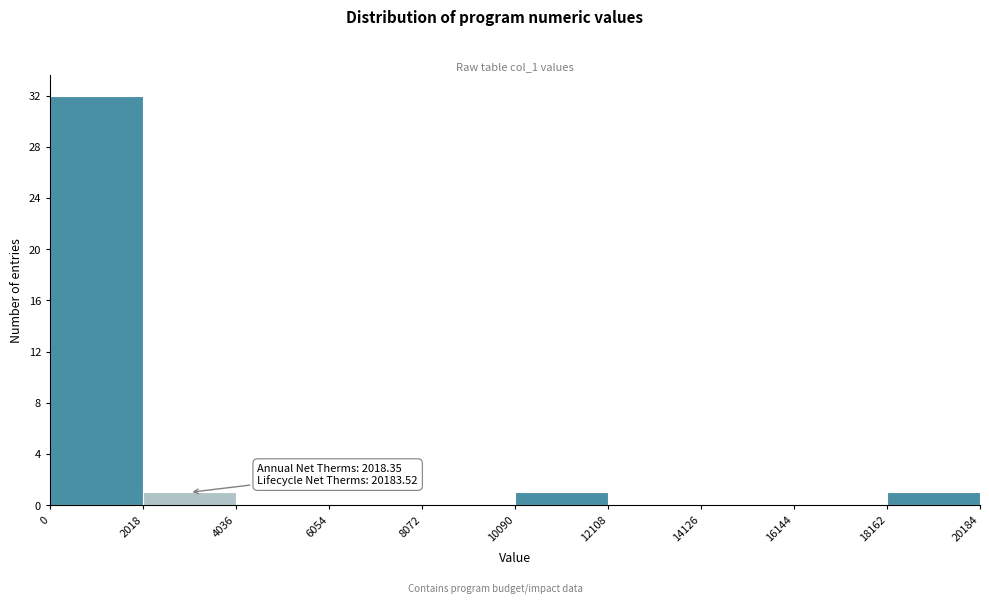

Which range on the x-axis has the tallest bar?

0 to 2018